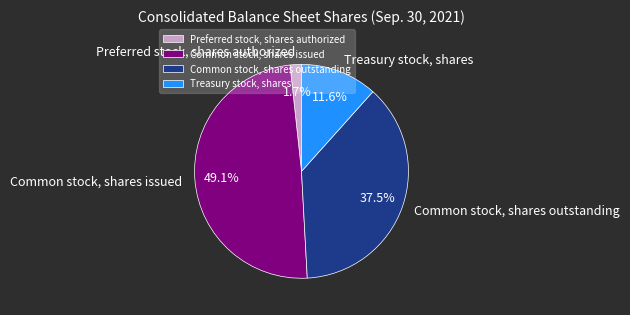

To the nearest percent, what is the difference between the largest and smallest slice percentages?

47%